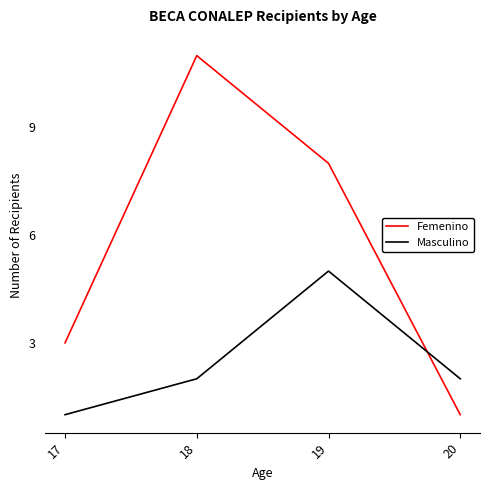

Which series ends up on top after the final intersection of Femenino and Masculino?

Masculino